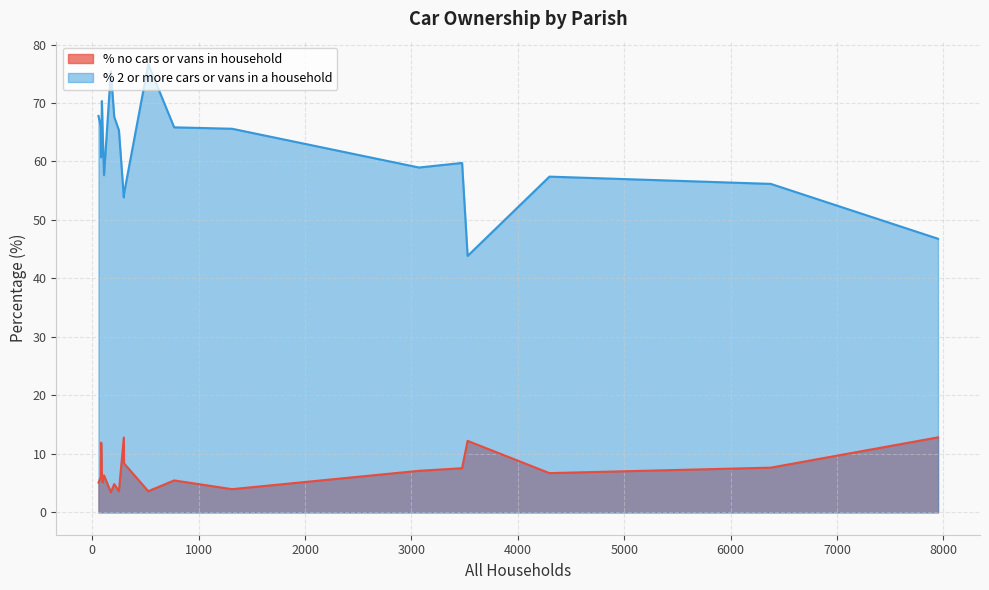

Which series has the largest total across all categories?

% 2 or more cars or vans in a household